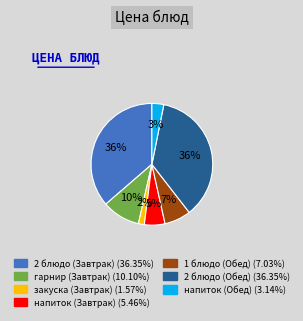

To the nearest percent, what percentage of the pie is напиток (Завтрак)?

5%